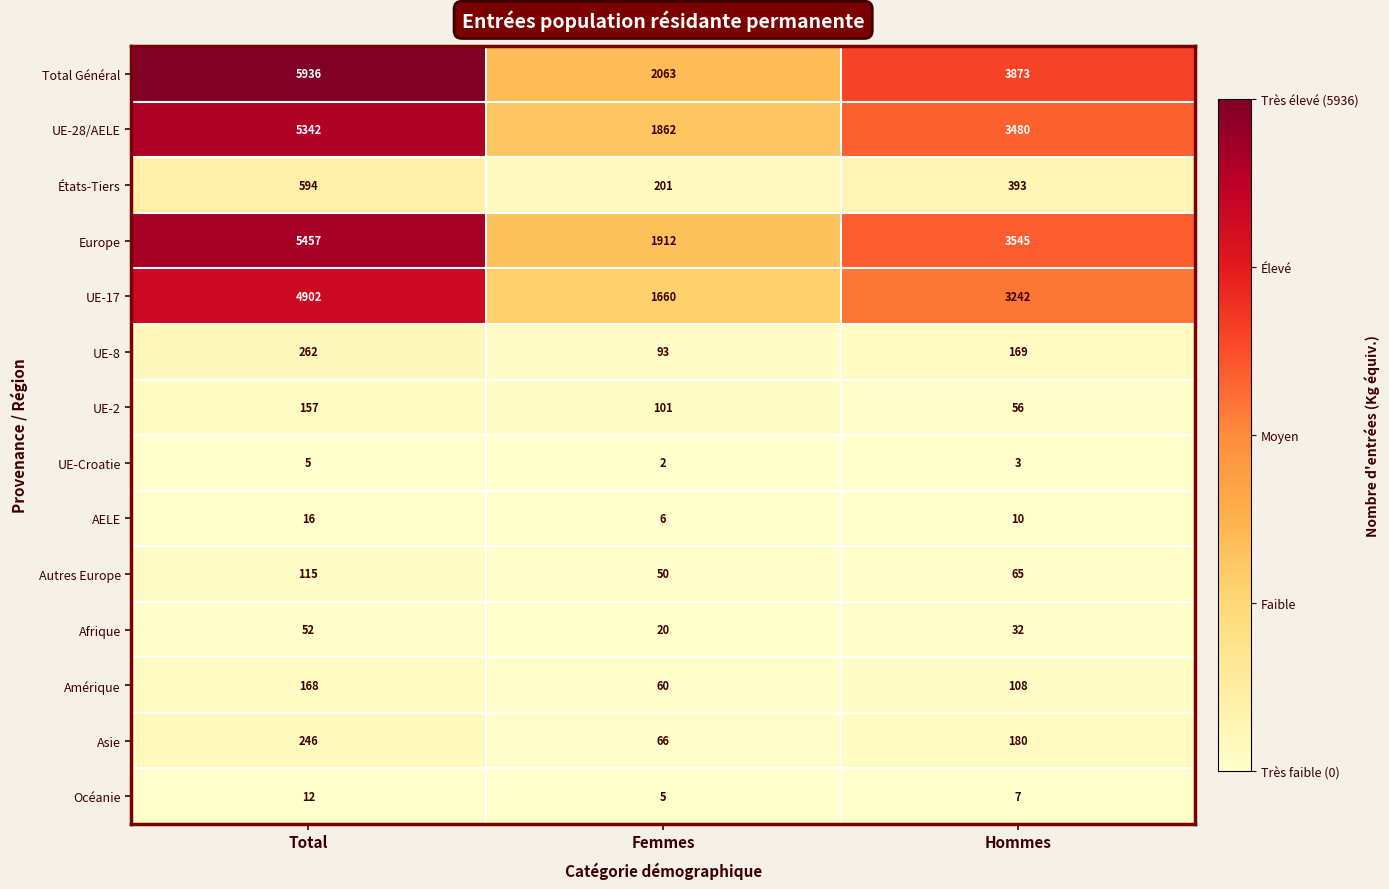

What is the total value across all series at Femmes?

8101